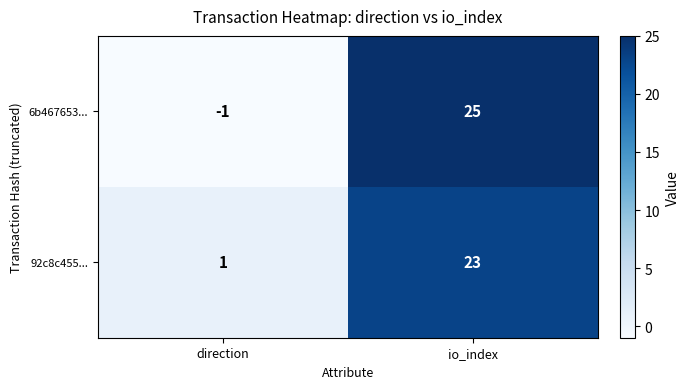

Rank the series at io_index from highest to lowest value.

6b467653..., 92c8c455...